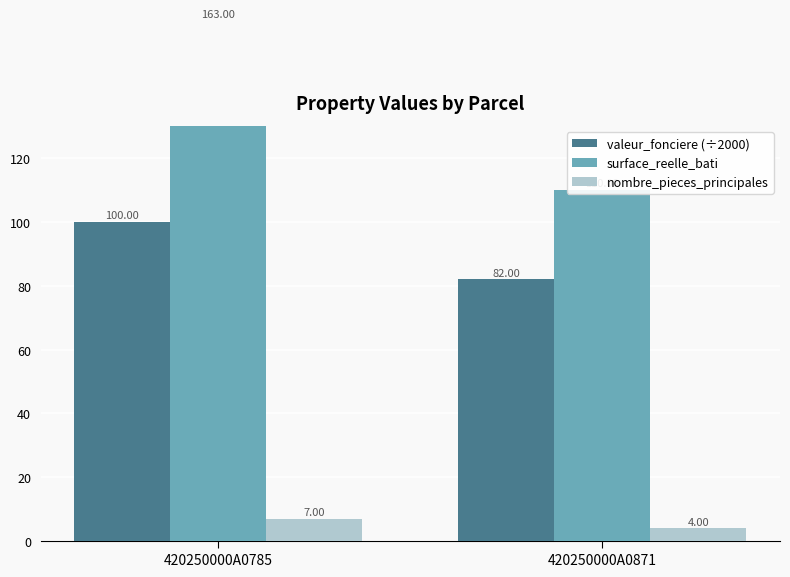

How many bars are there in total?

6